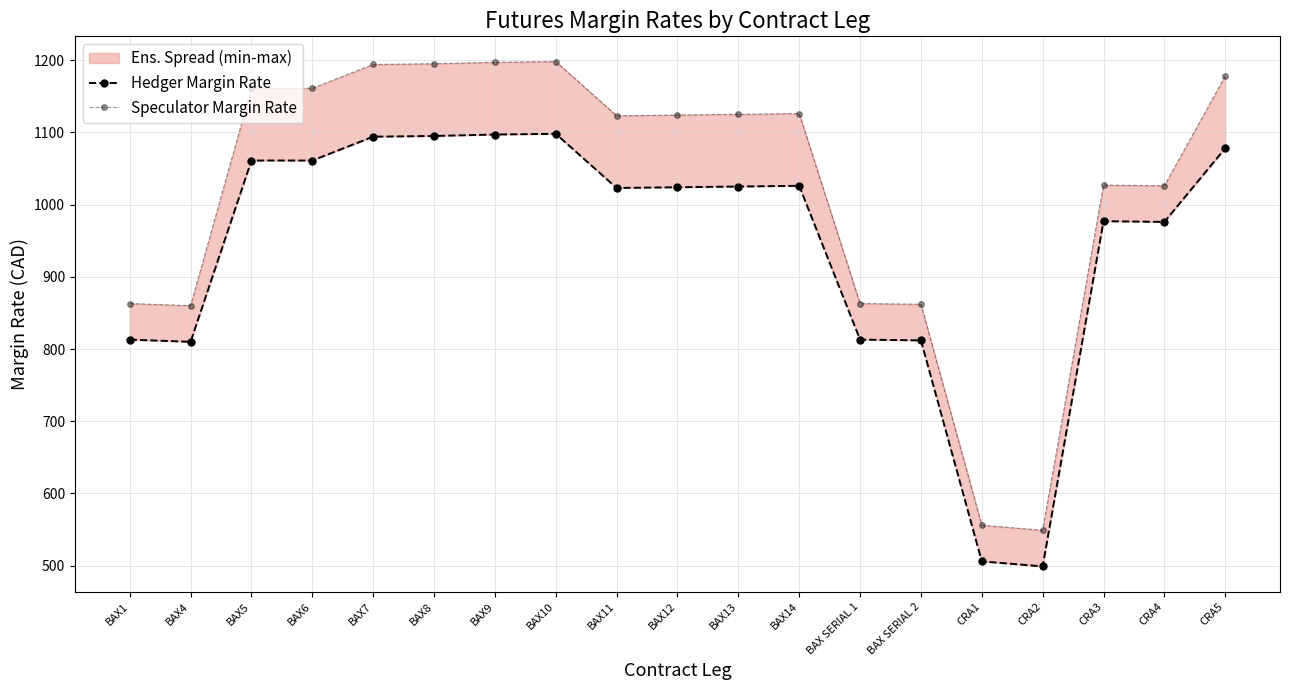

At BAX13, list the series in order from largest to smallest.

Speculator Margin Rate, Hedger Margin Rate